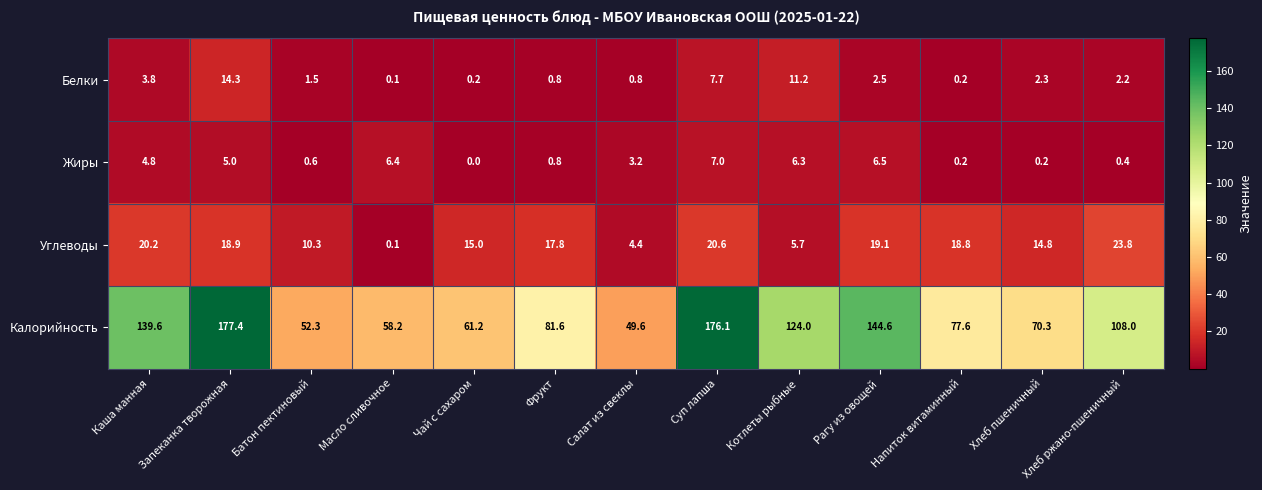

How many series are shown in this chart?

4